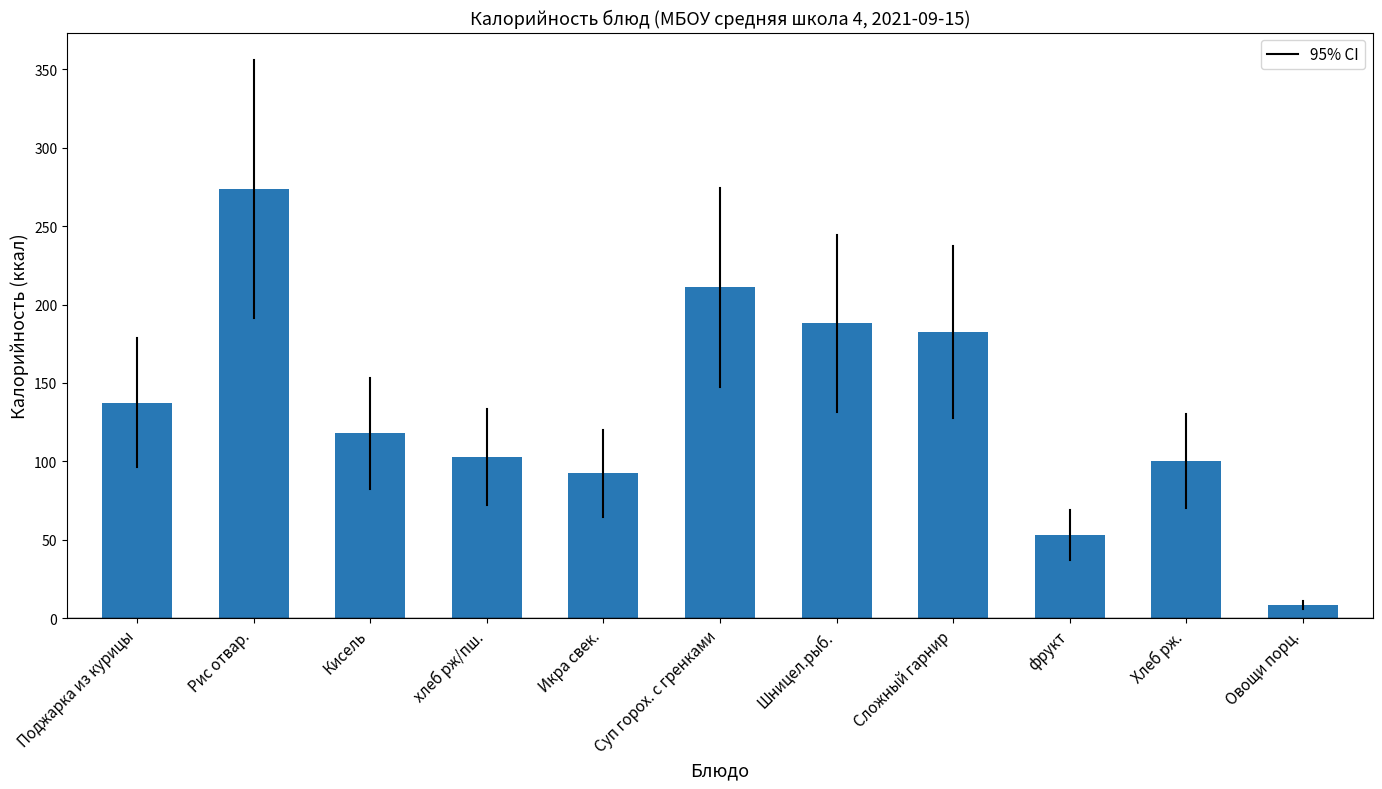

Which label corresponds to the largest value in the chart?

Рис отвар.